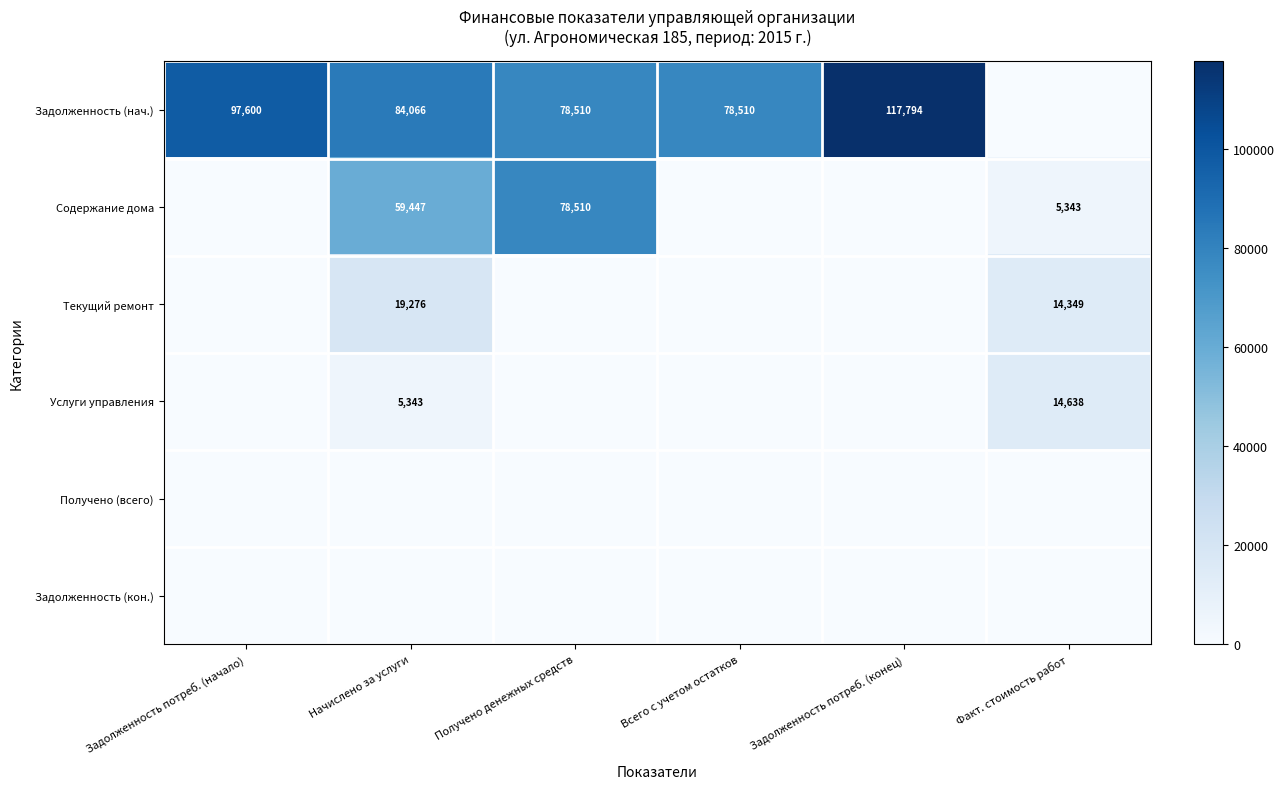

True or false: Задолженность (нач.) has a value of 117794 at Задолженность потреб. (конец).

True